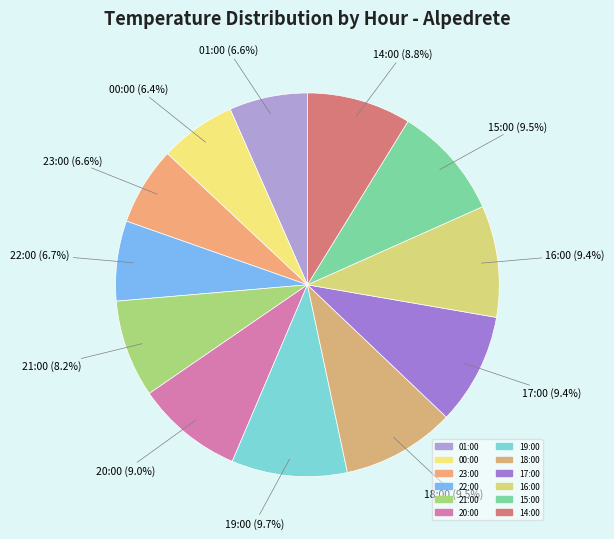

Is there a majority slice in this chart?

No